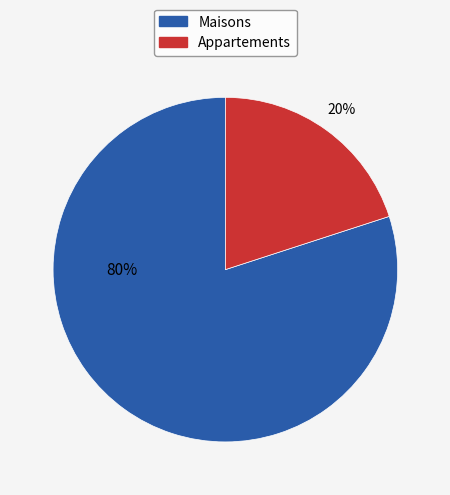

Count the number of slices in the pie.

2